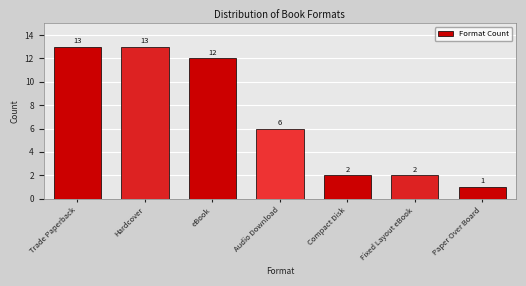

Reading right to left, what are all the values shown in this chart?

Paper Over Board=1	Fixed Layout eBook=2	Compact Disk=2	Audio Download=6	eBook=12	Hardcover=13	Trade Paperback=13